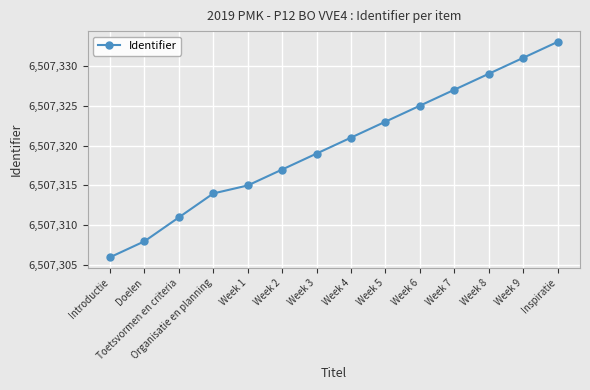

Between Week 1 and Week 8, which is larger?

Week 8